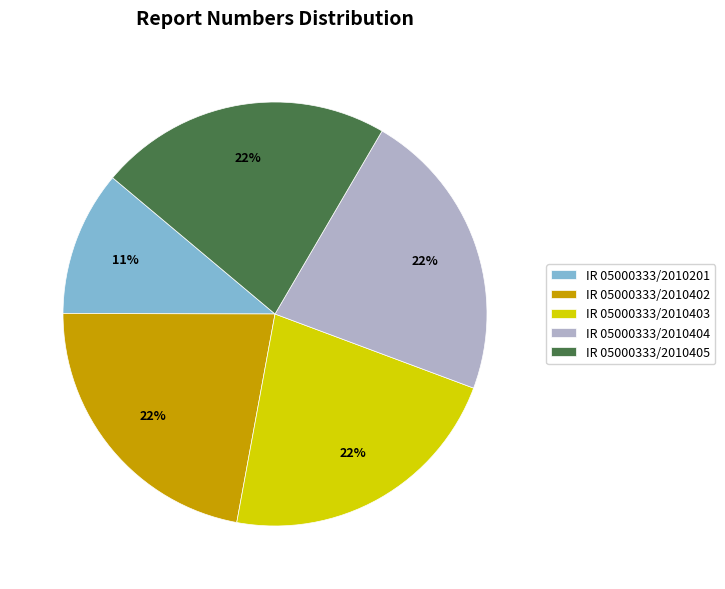

Do IR 05000333/2010403 and IR 05000333/2010405 together represent more than half of the pie?

No